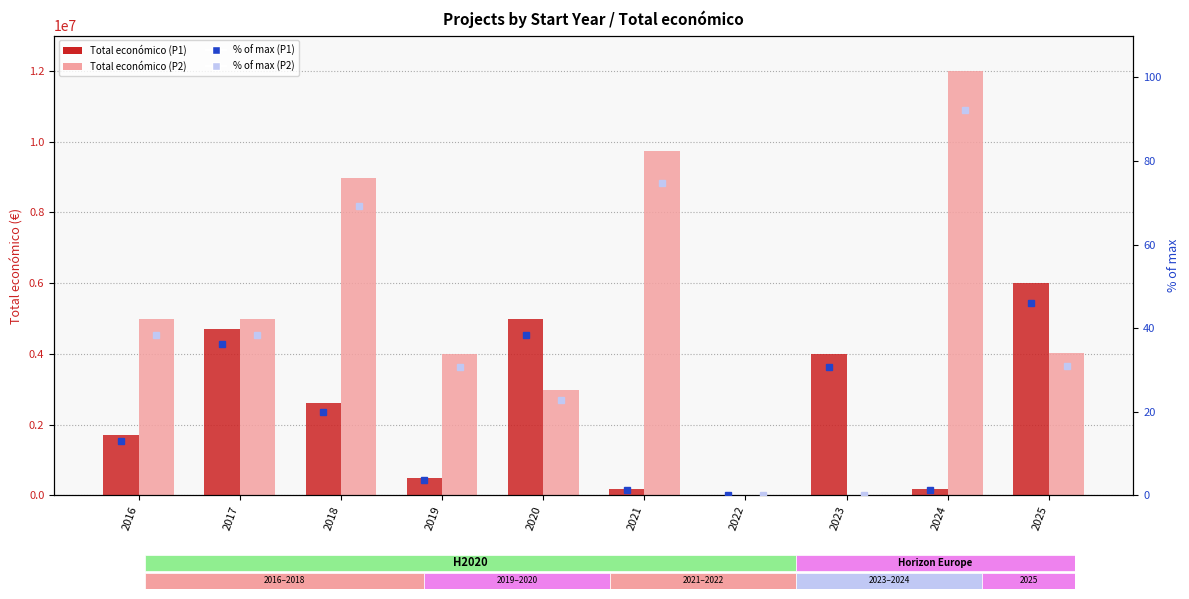

What is the sum of all % of max (Project 2) values?

397.8